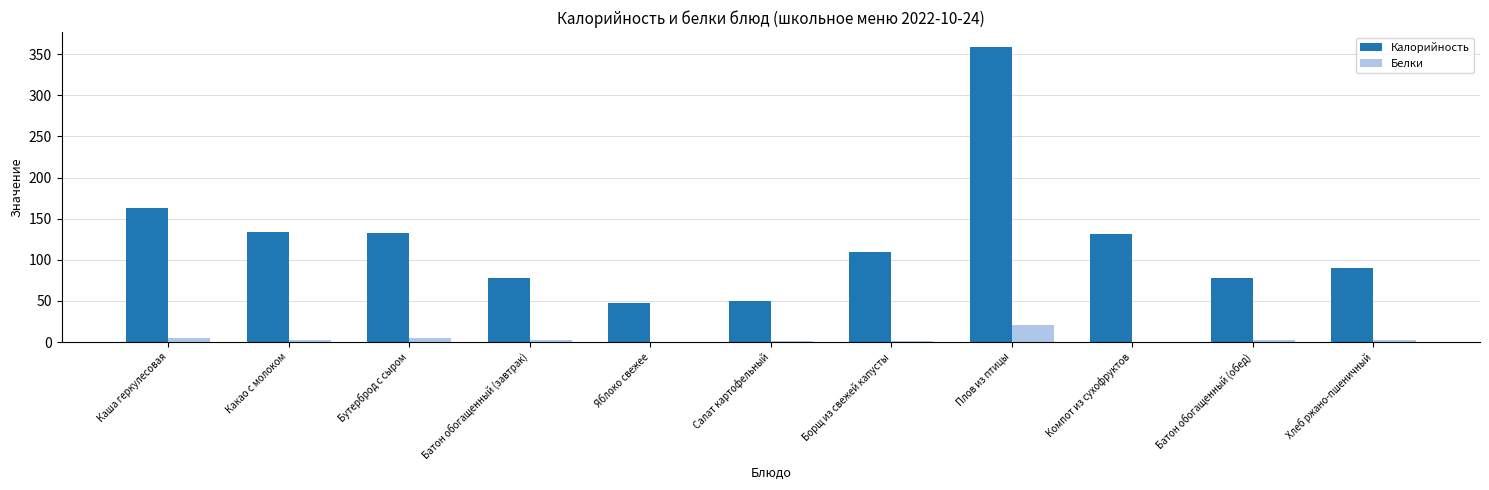

Are the bars horizontal?

No